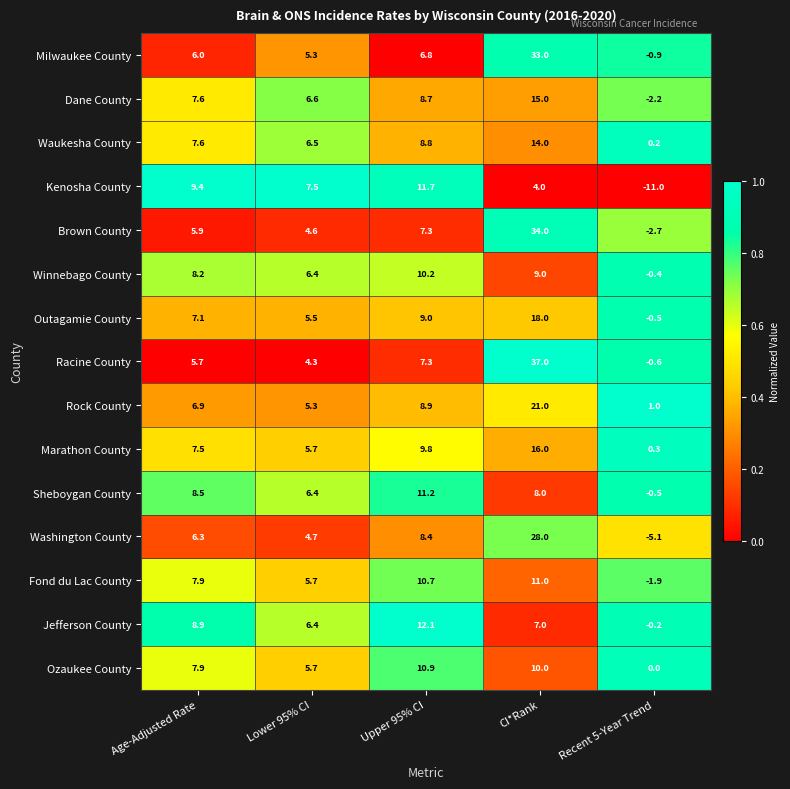

What is the average value of the Washington County series?

8.5